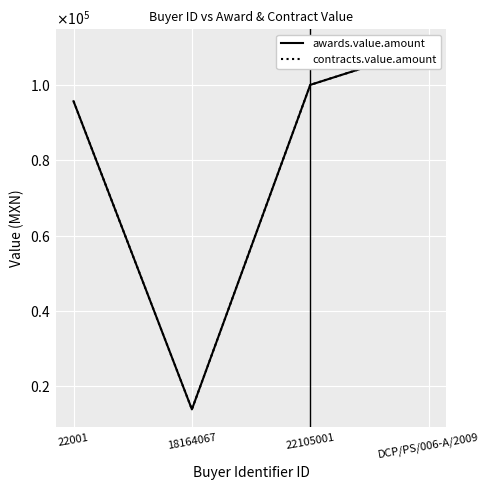

What is the label of the 4th point from the left?

DCP/PS/006-A/2009